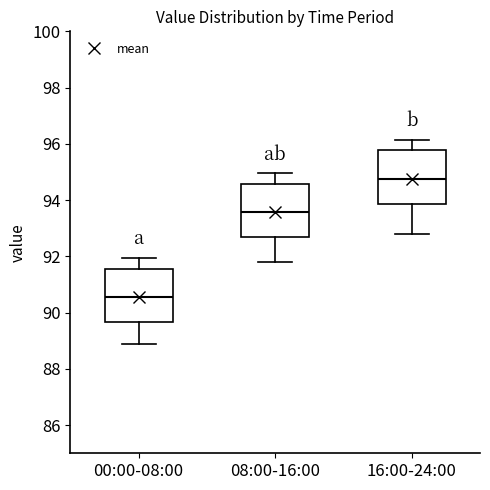

Reading left to right, read every box against the y-axis: the position of its median line, the range the box covers, and the ends of its whiskers. The values are not printed on the chart, so give them approximately, as read against the axis.

00:00-08:00: median 90.6, box 89.6 to 91.6, whiskers 88.8 to 92.0
08:00-16:00: median 93.6, box 92.6 to 94.6, whiskers 91.8 to 95.0
16:00-24:00: median 94.8, box 93.8 to 95.8, whiskers 92.8 to 96.2